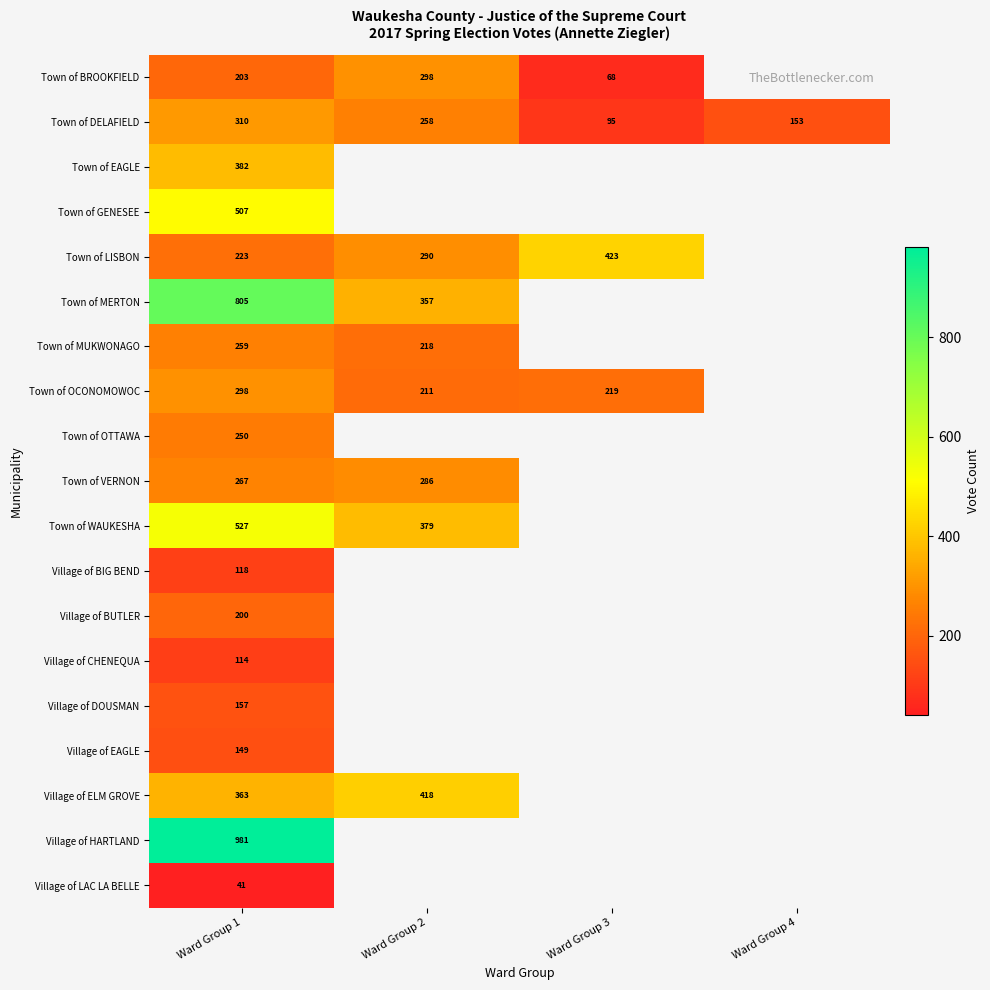

Rank the series at Ward Group 1 from lowest to highest value.

Village of LAC LA BELLE, Village of CHENEQUA, Village of BIG BEND, Village of EAGLE, Village of DOUSMAN, Village of BUTLER, Town of BROOKFIELD, Town of LISBON, Town of OTTAWA, Town of MUKWONAGO, Town of VERNON, Town of OCONOMOWOC, Town of DELAFIELD, Village of ELM GROVE, Town of EAGLE, Town of GENESEE, Town of WAUKESHA, Town of MERTON, Village of HARTLAND